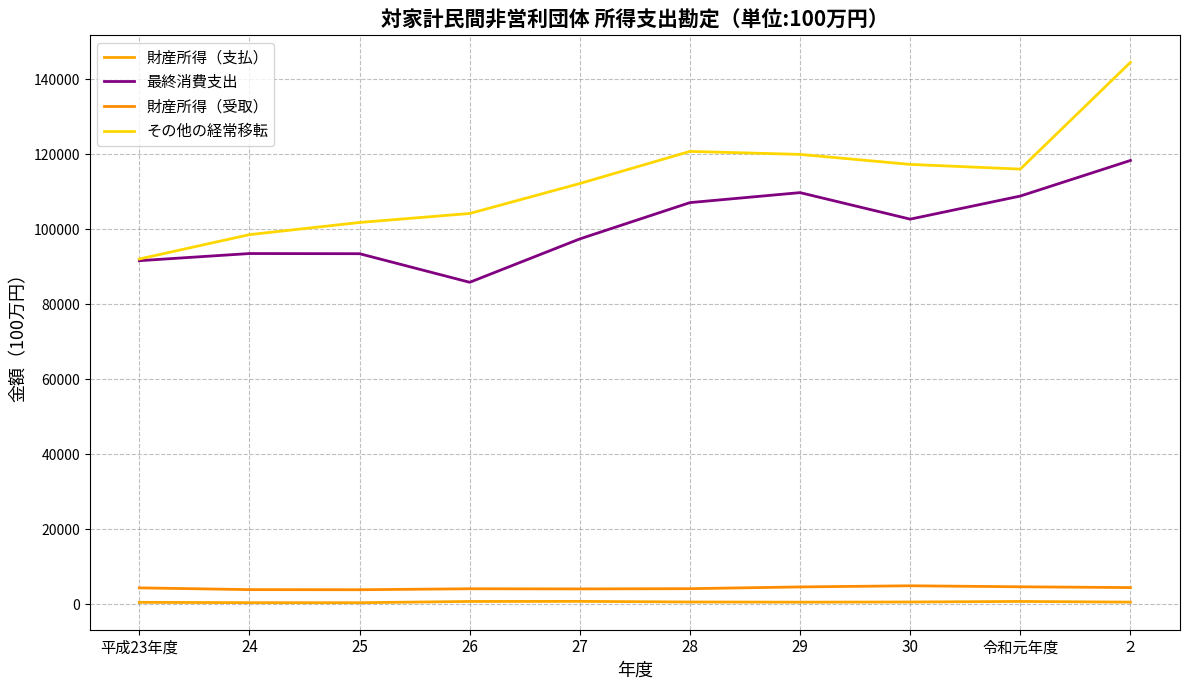

Is this an area chart (filled region under the line)?

No